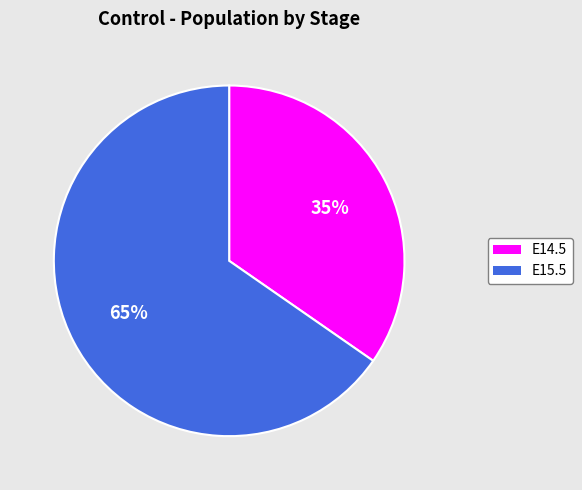

Does E14.5 account for over 50% of the chart?

No